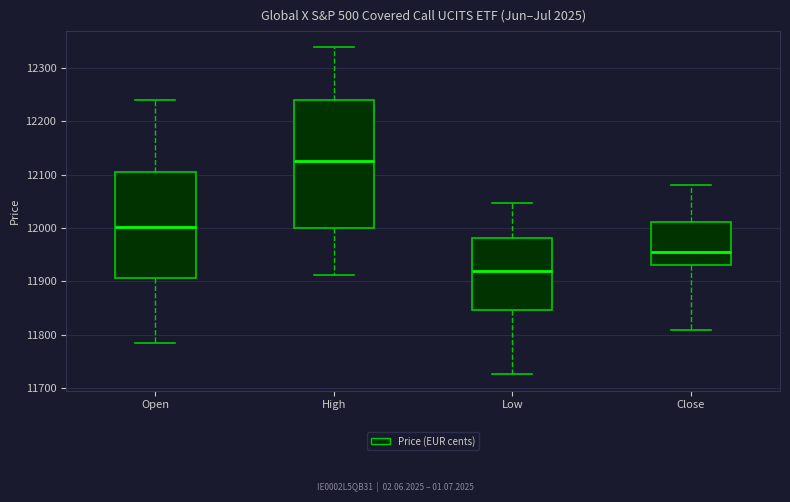

Comparing the boxes themselves (not the whiskers), which one is the tallest?

High